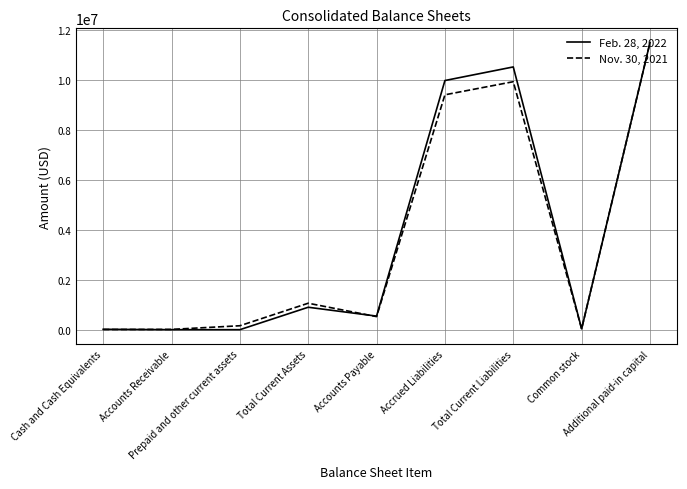

List the series in order of their overall mean, highest first.

Feb. 28, 2022, Nov. 30, 2021